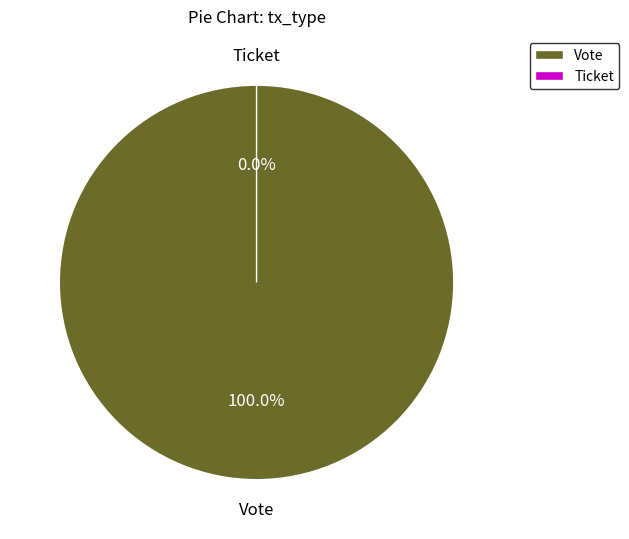

Does Vote account for over 50% of the chart?

Yes